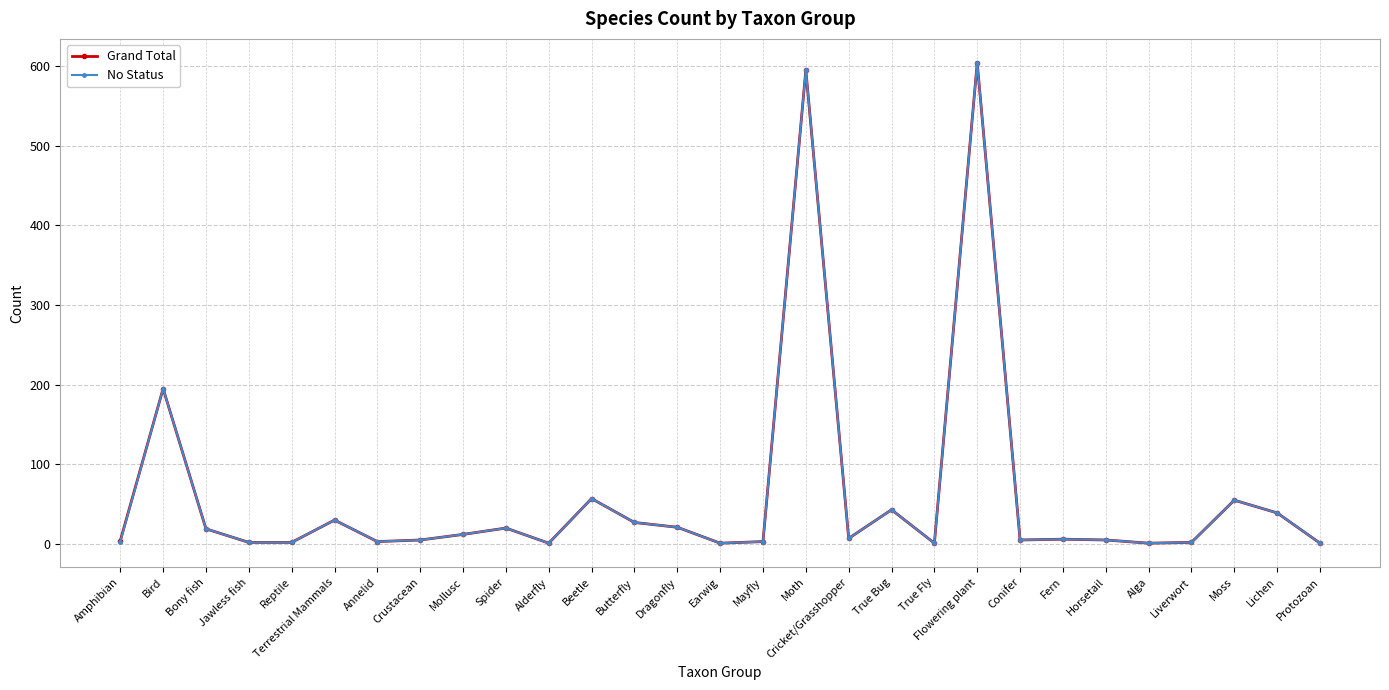

Where is the first local maximum for Grand Total?

Bird